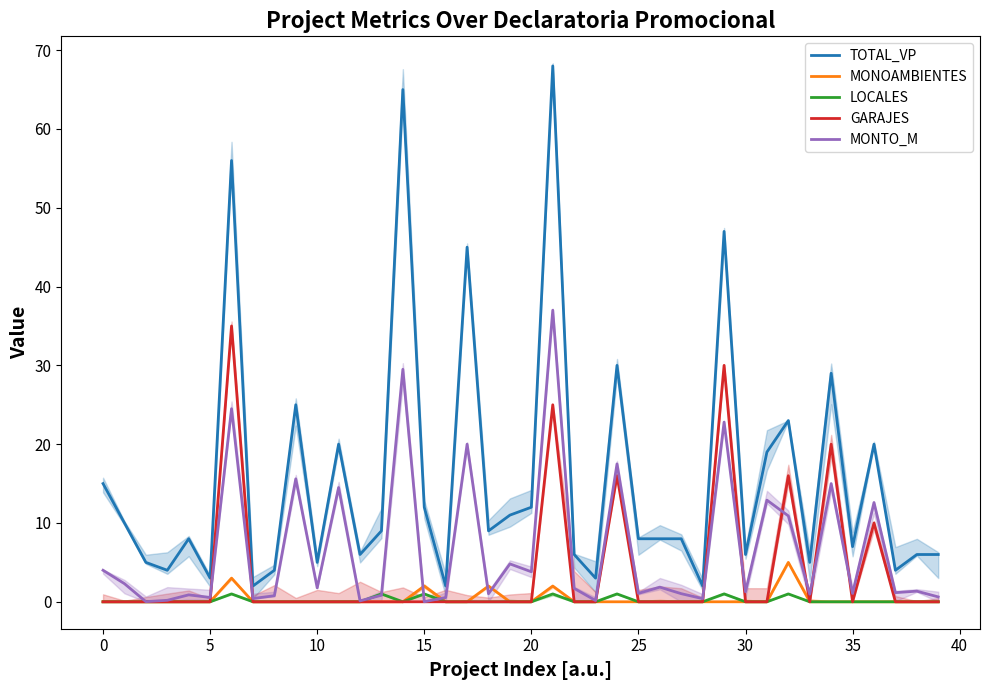

At how many categories does at least one series exceed 11?

15